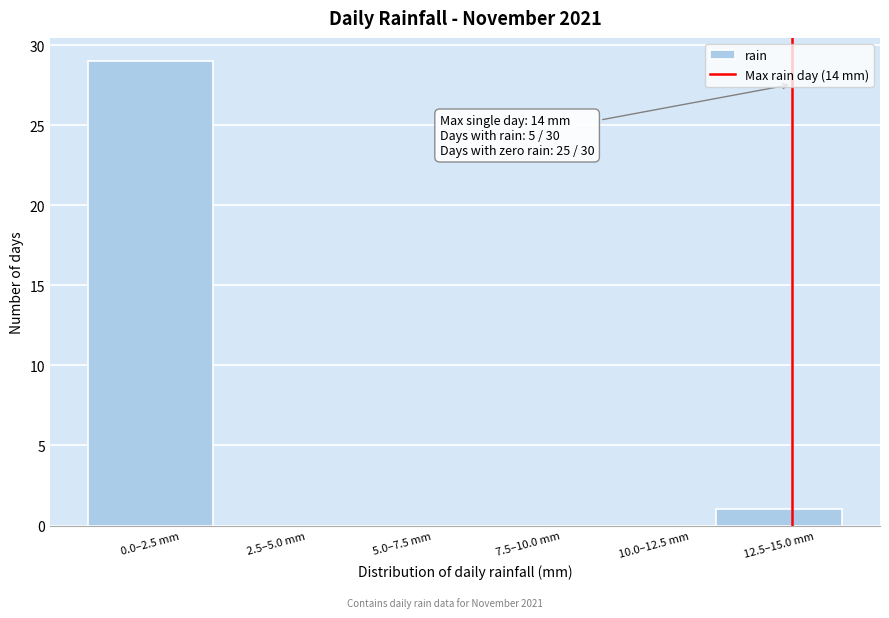

Reading left to right, list all the values displayed in this chart.

0.0–2.5 mm=29	2.5–5.0 mm=0	5.0–7.5 mm=0	7.5–10.0 mm=0	10.0–12.5 mm=0	12.5–15.0 mm=1